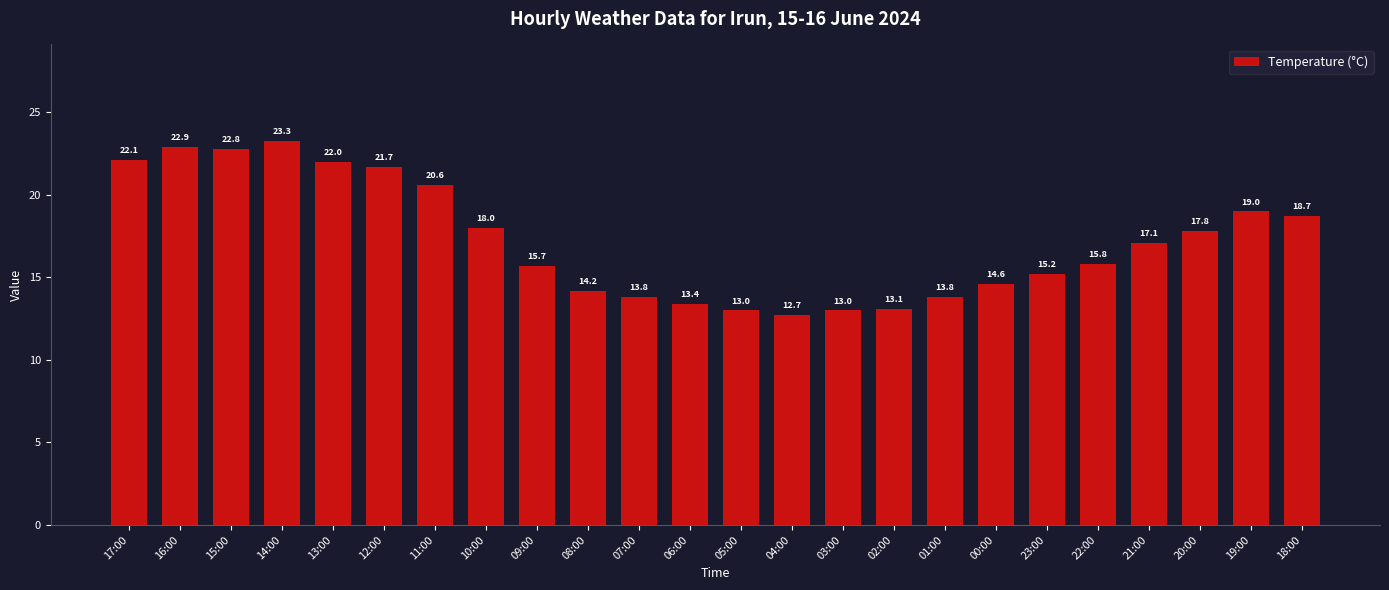

Which has a higher value, 15:00 or 12:00?

15:00